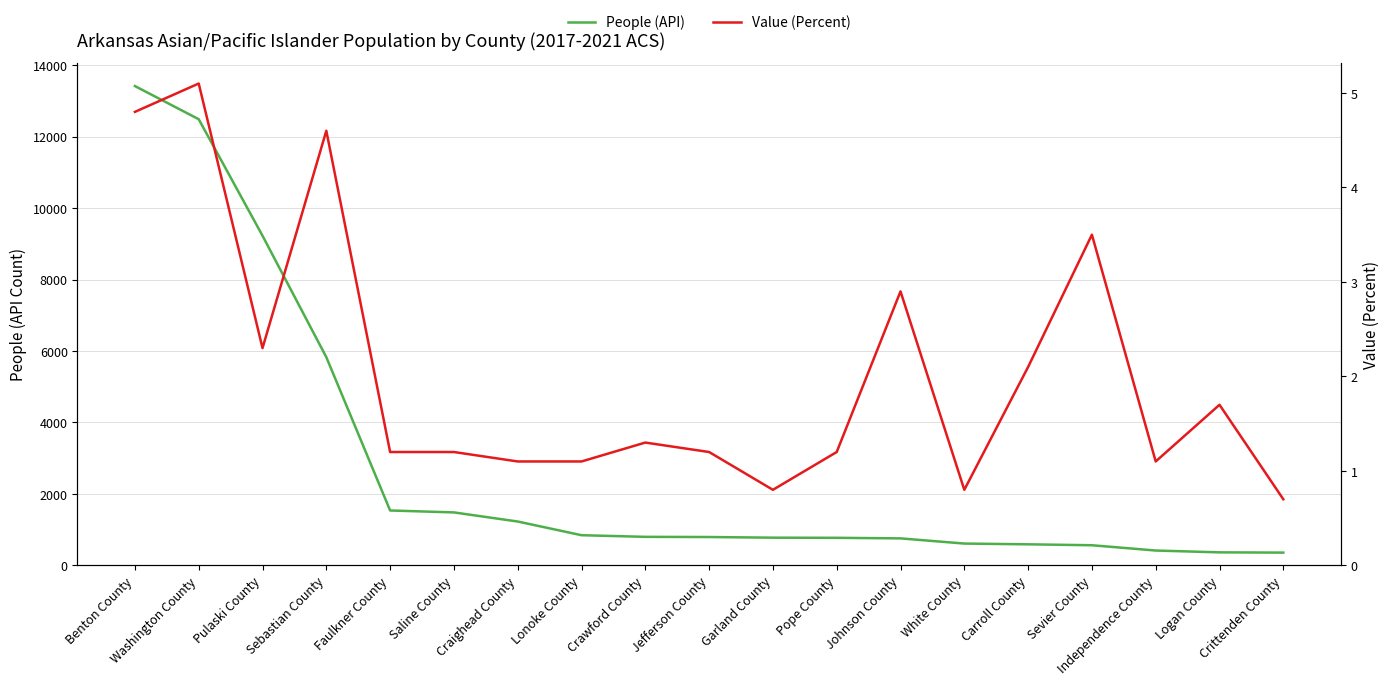

What is the difference between the Value (Percent) values at Saline County and White County?

0.4